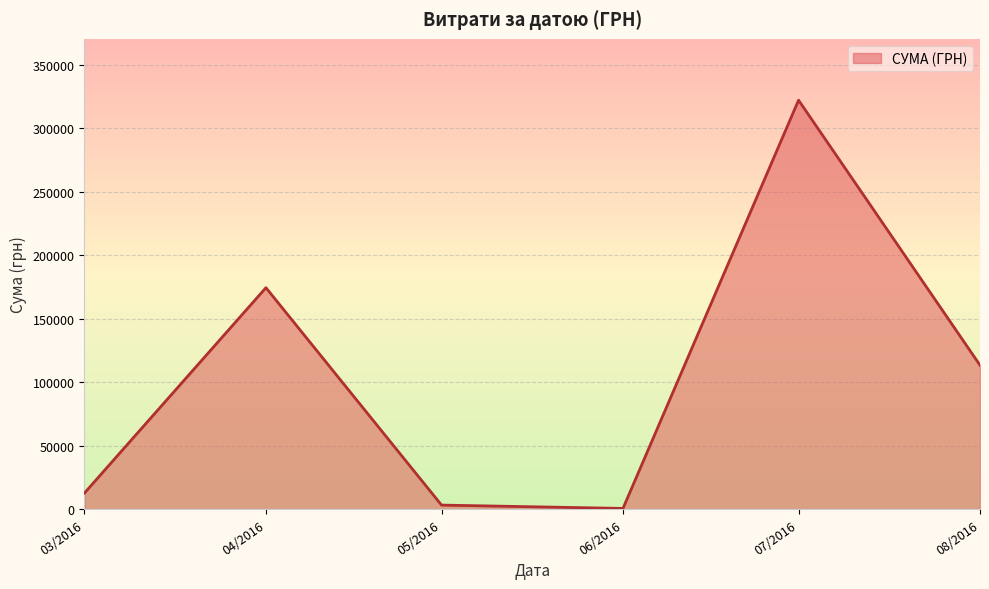

Where is the first local maximum?

04/2016